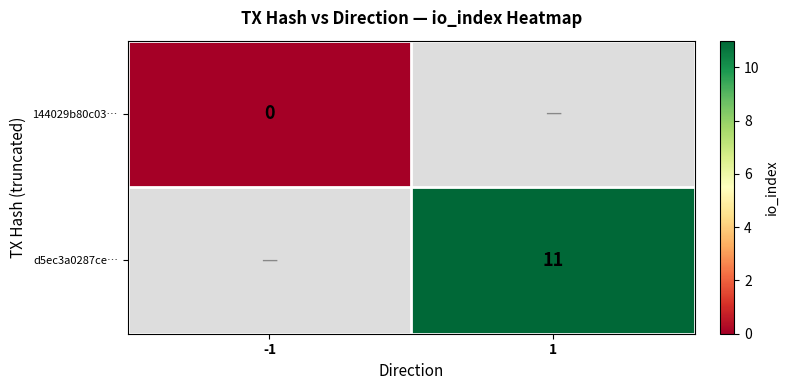

True or false: d5ec3a0287ce… has a value of 19.8 at 1.

False